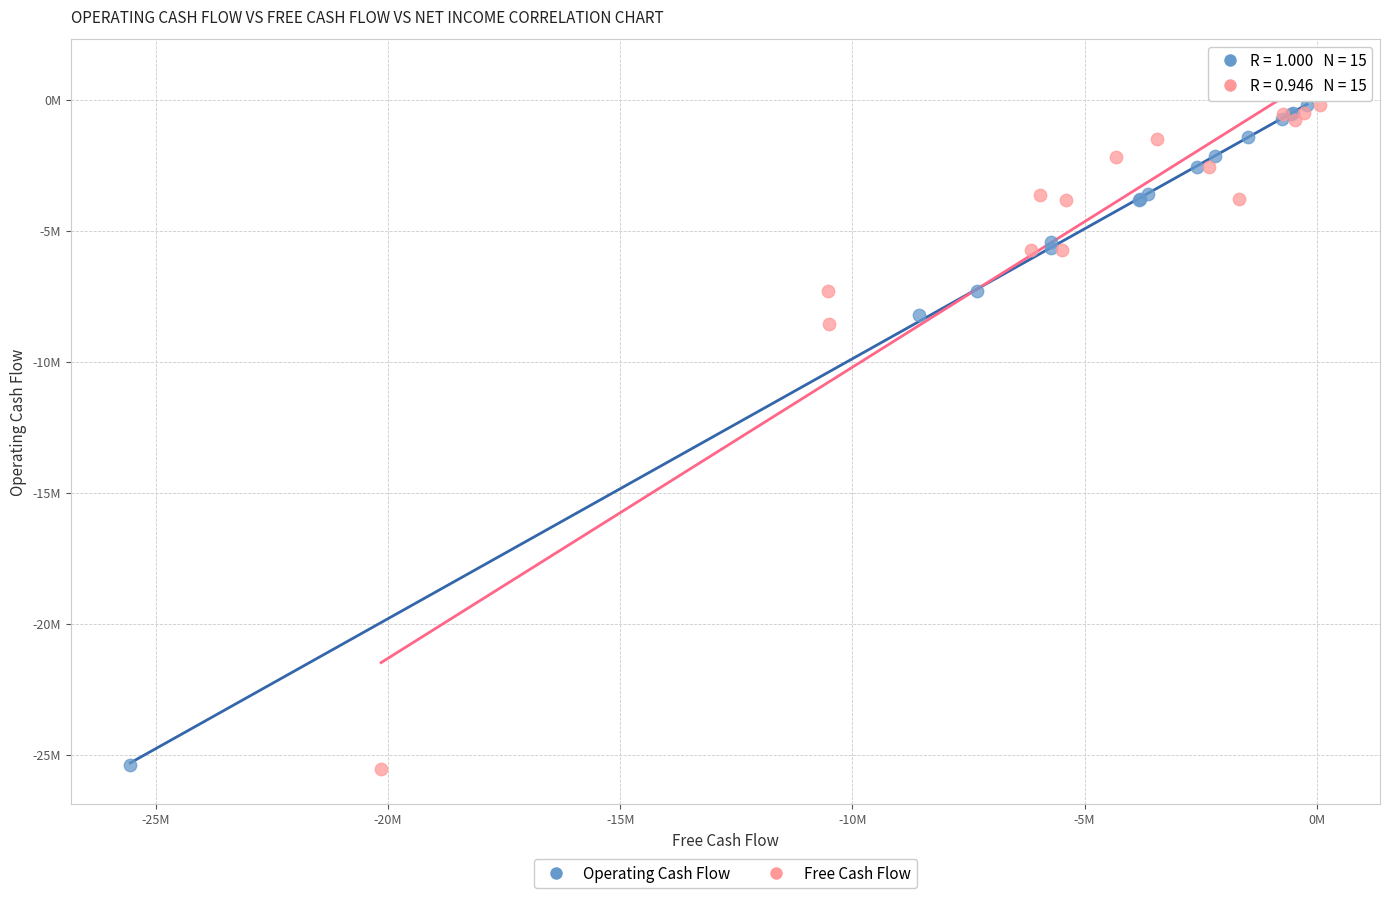

What are all the series names shown in the legend?

Operating Cash Flow, Free Cash Flow